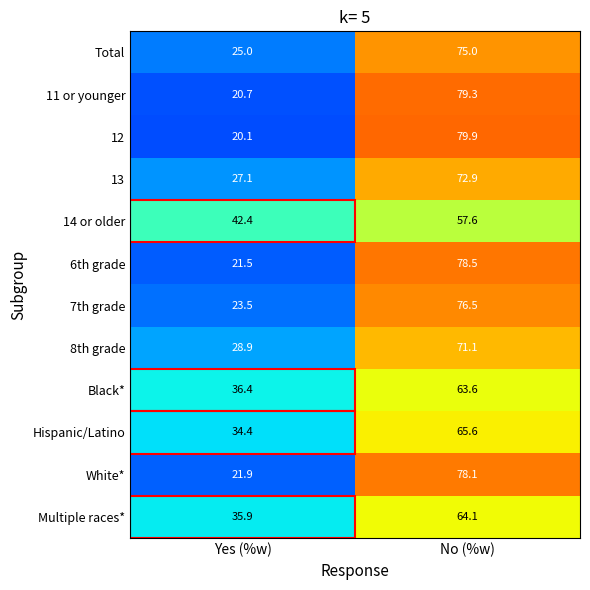

What is the difference between the 14 or older values at Yes (%w) and No (%w)?

15.2